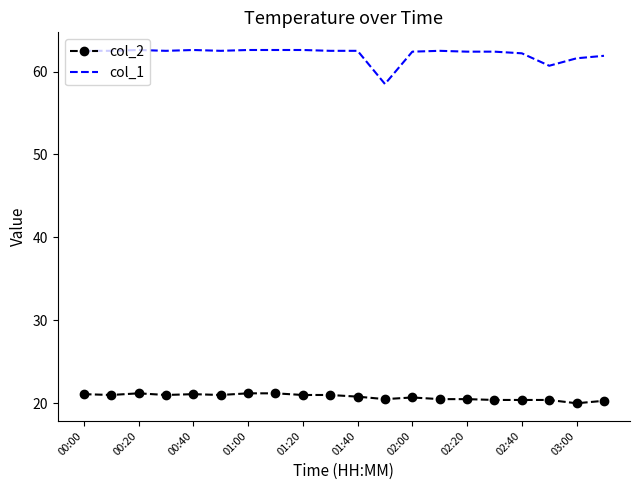

What is the difference between the maximum and minimum values in the col_2 series?

1.2